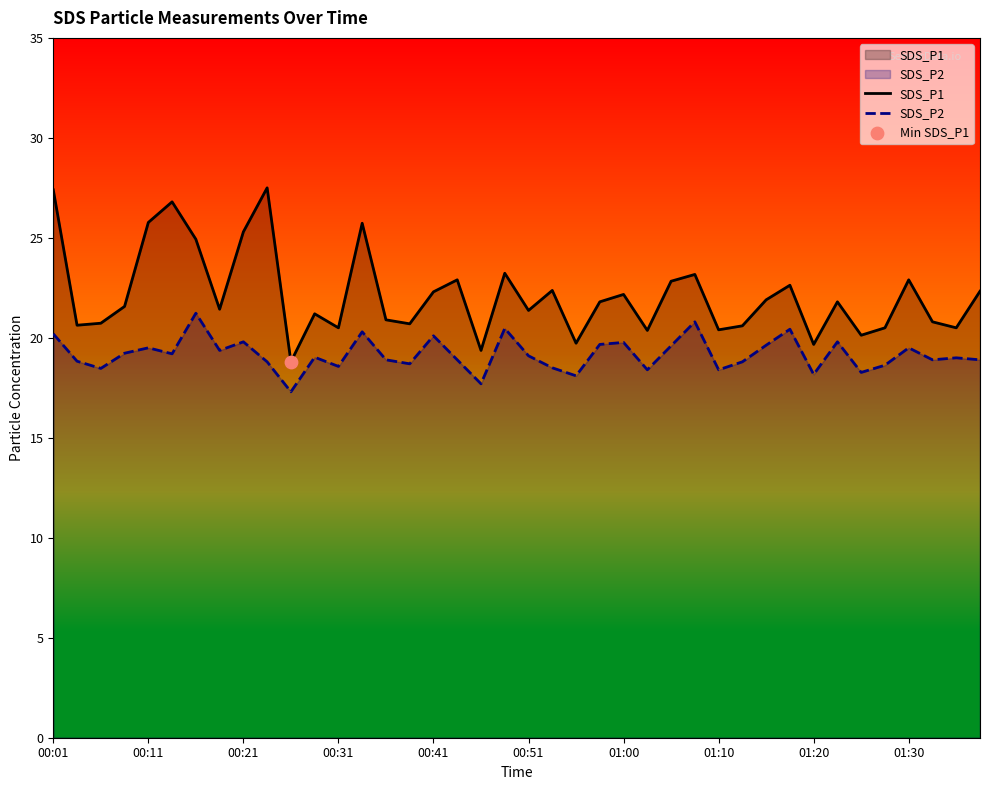

At which category is the sum across all series the highest?

00:01